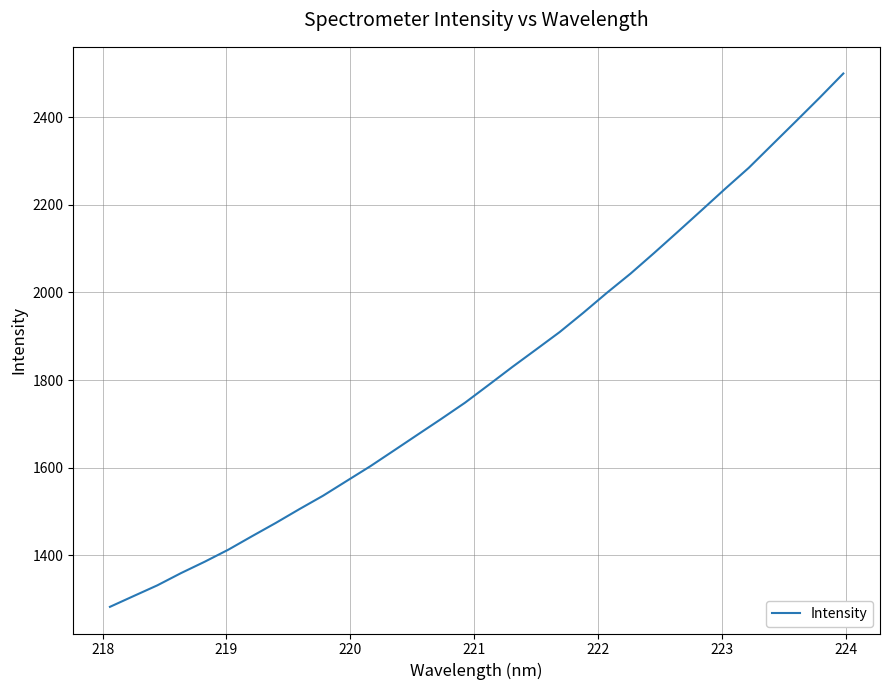

What is the difference between the maximum and minimum values?

1217.5